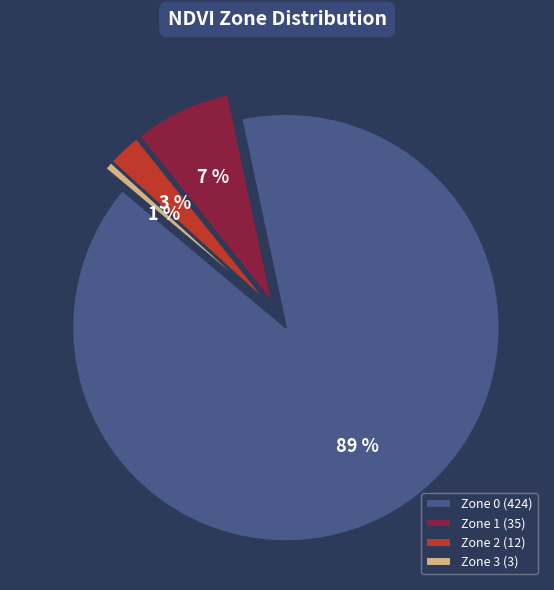

Combined, do Zone 2 and Zone 3 account for over 50%?

No